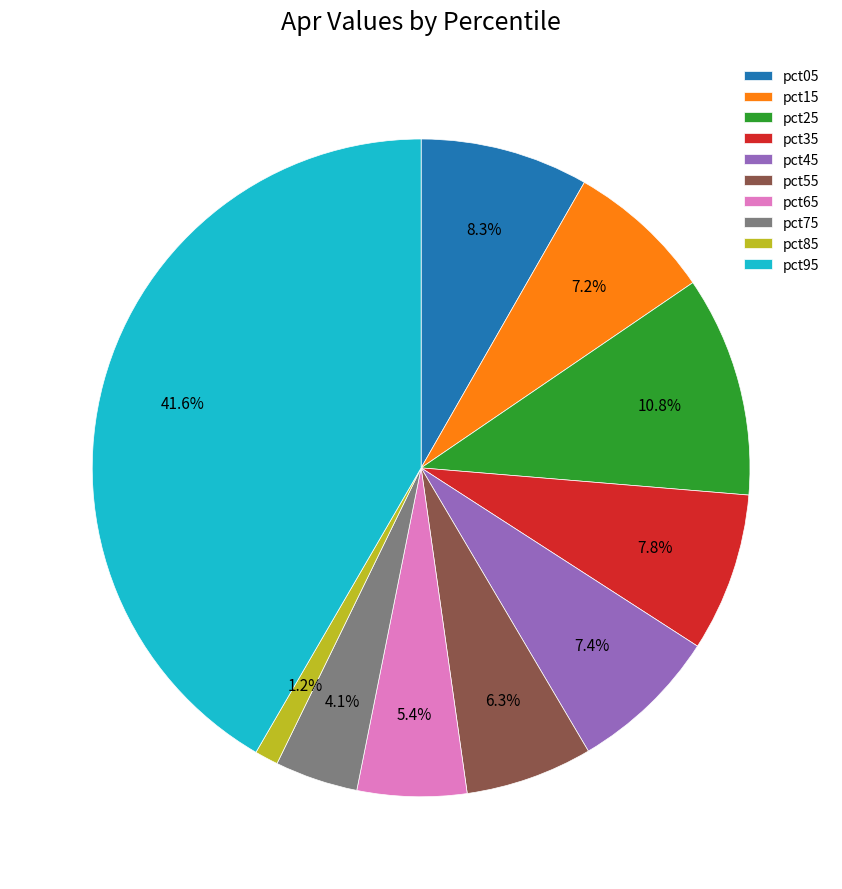

To the nearest percent, what portion does pct75 represent?

4%